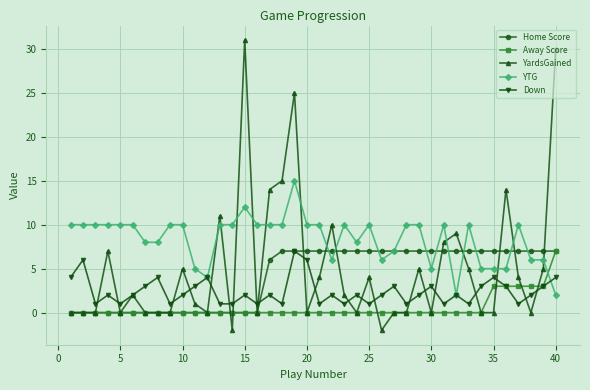

Which series has the widest spread of values?

YardsGained